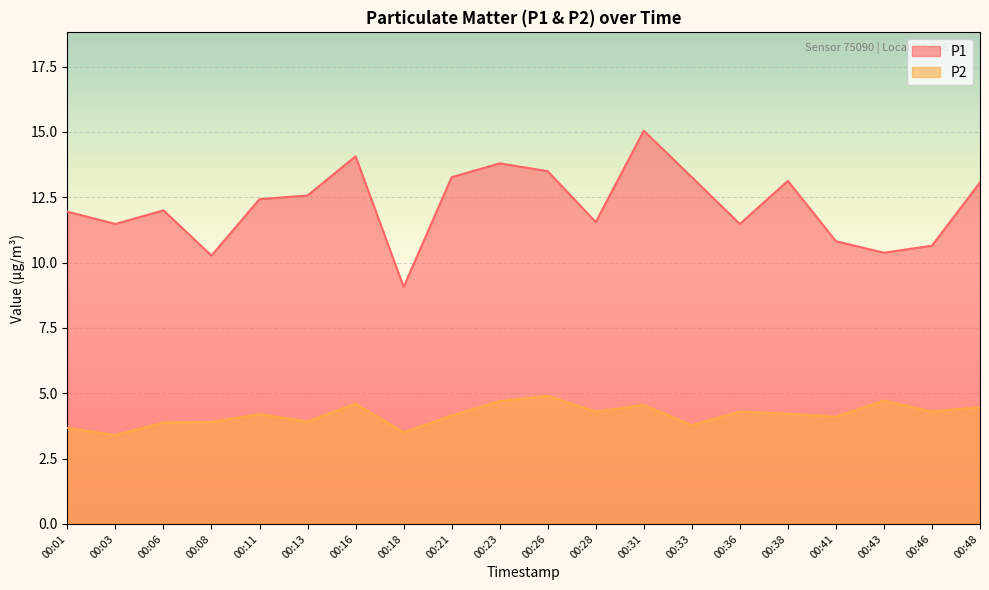

True or false: P1 has a value of 11.5 at 00:03.

True